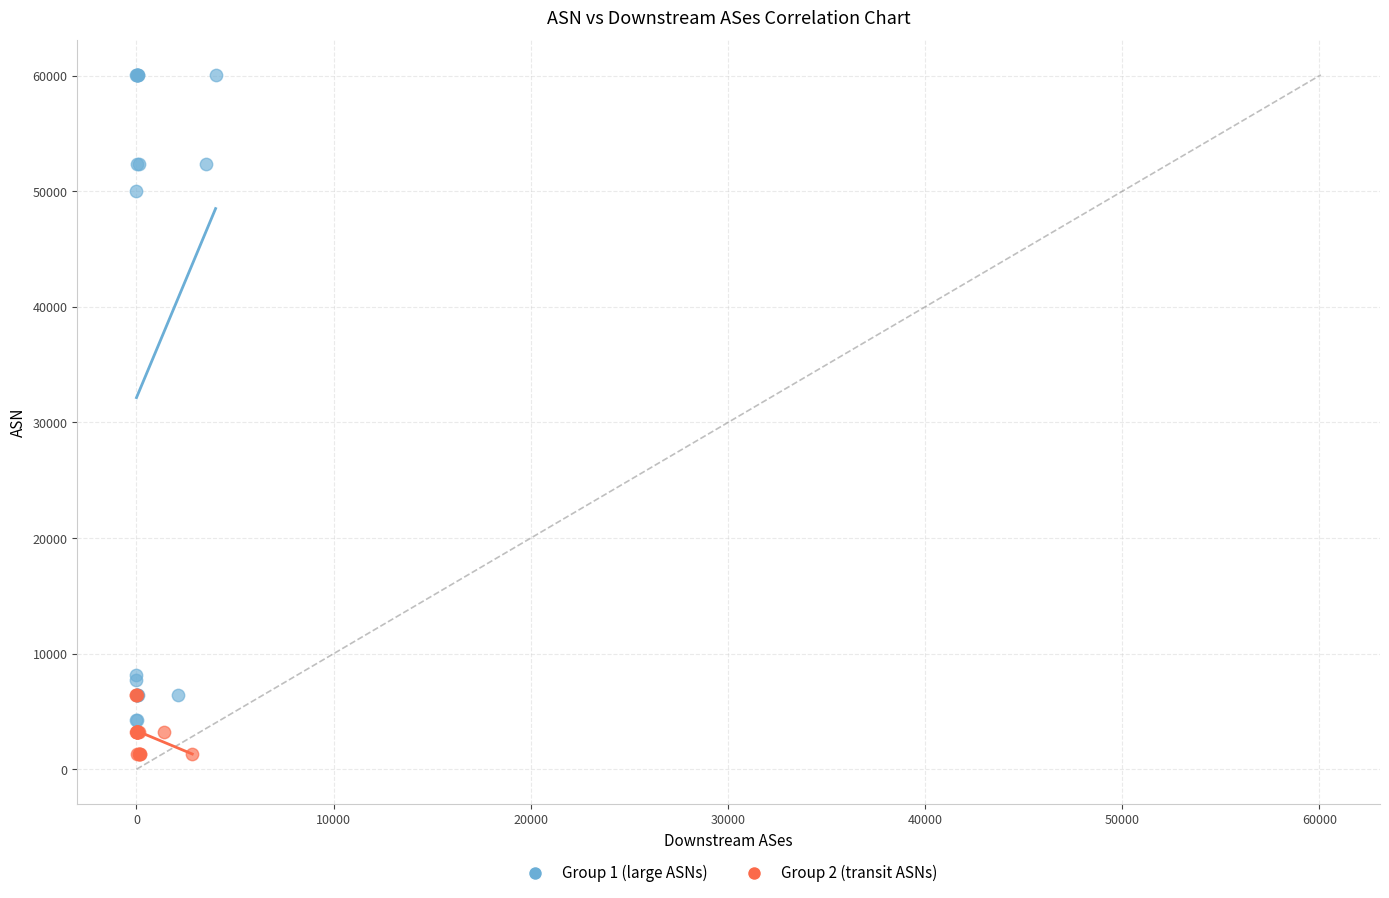

Which series contains the highest Y value?

Group 1 (large ASNs)